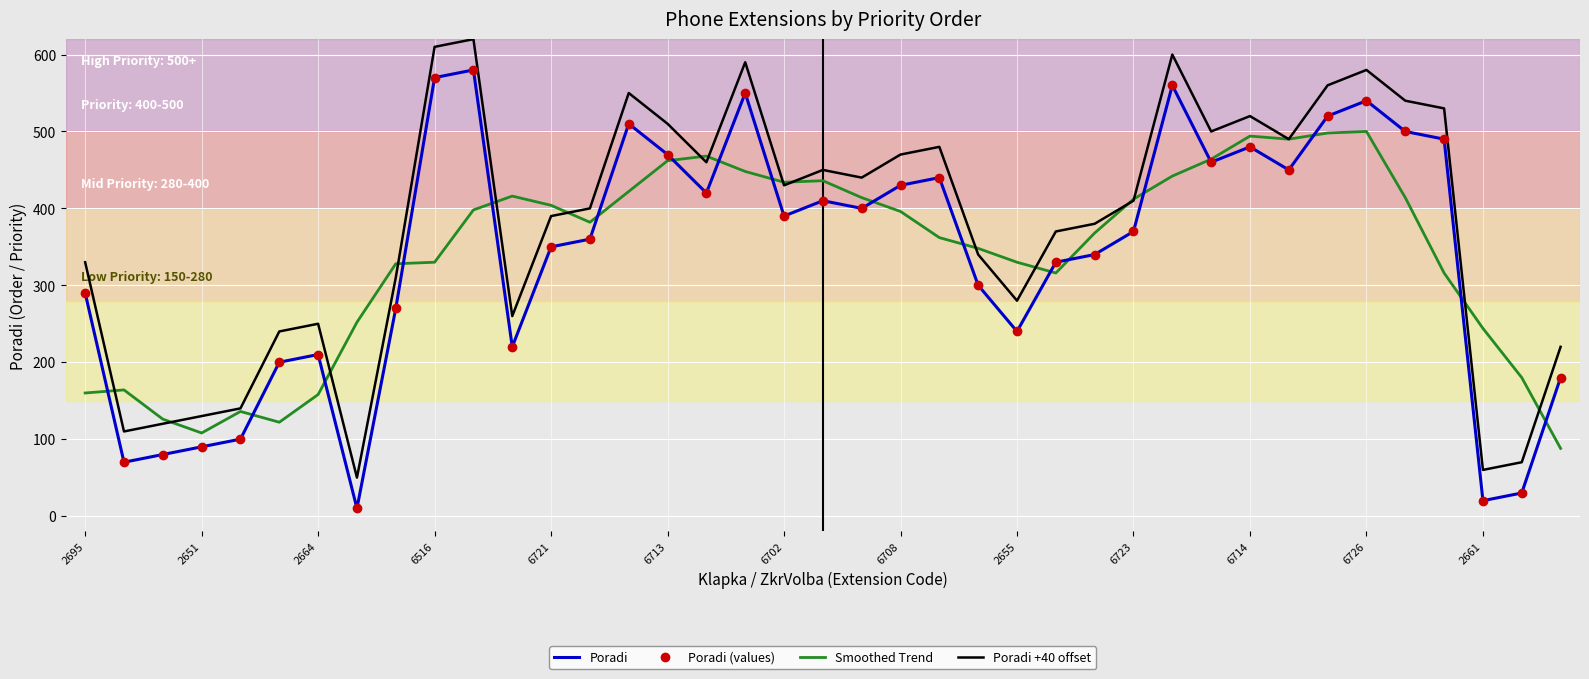

At how many categories does at least one series exceed 38?

39